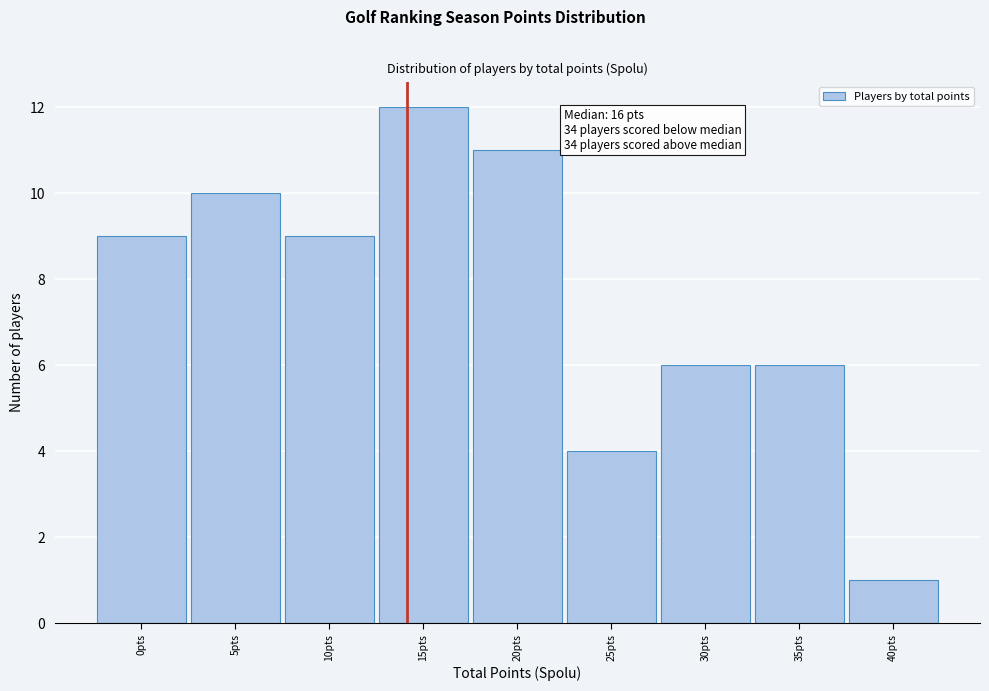

Reading left to right, list all the values displayed in this chart.

0pts=9	5pts=10	10pts=9	15pts=12	20pts=11	25pts=4	30pts=6	35pts=6	40pts=1